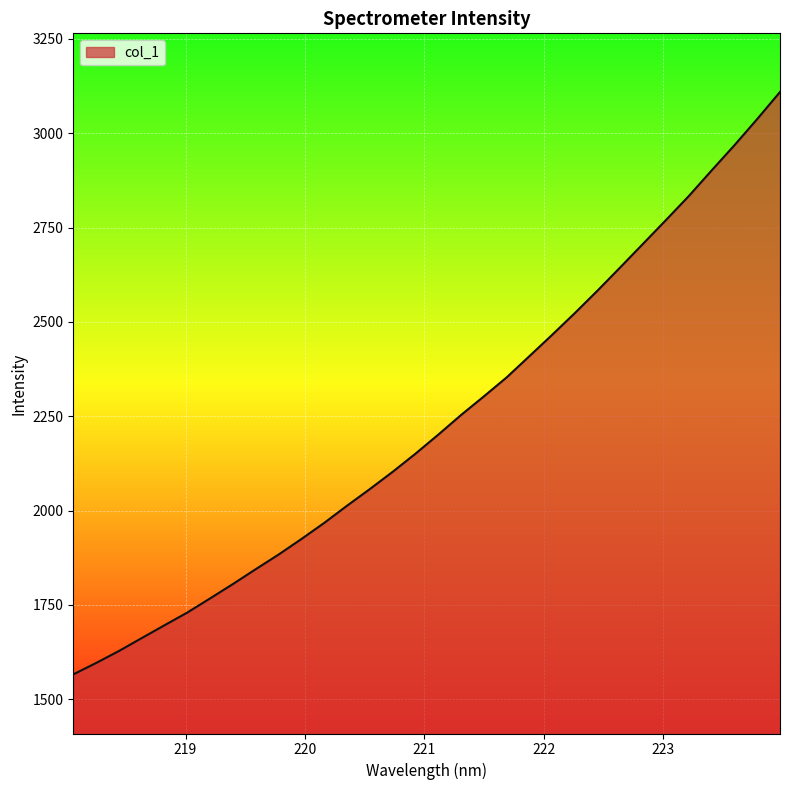

What is the greatest value displayed?

3109.2